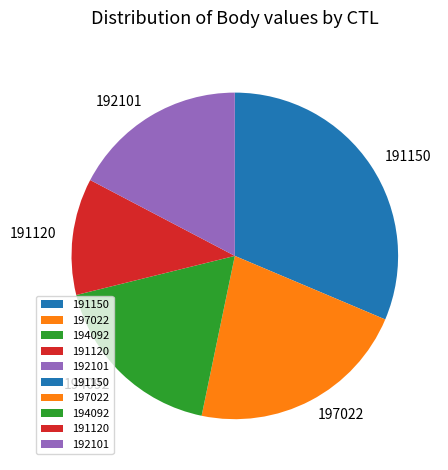

Which category has the biggest portion of the pie?

191150